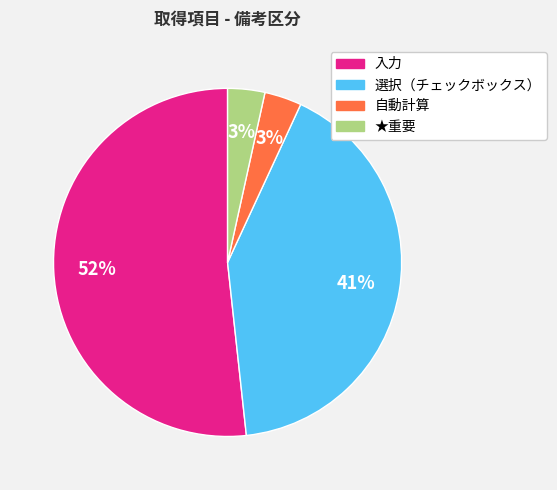

Approximately how many times larger is the value at ★重要 compared to 自動計算?

1.0